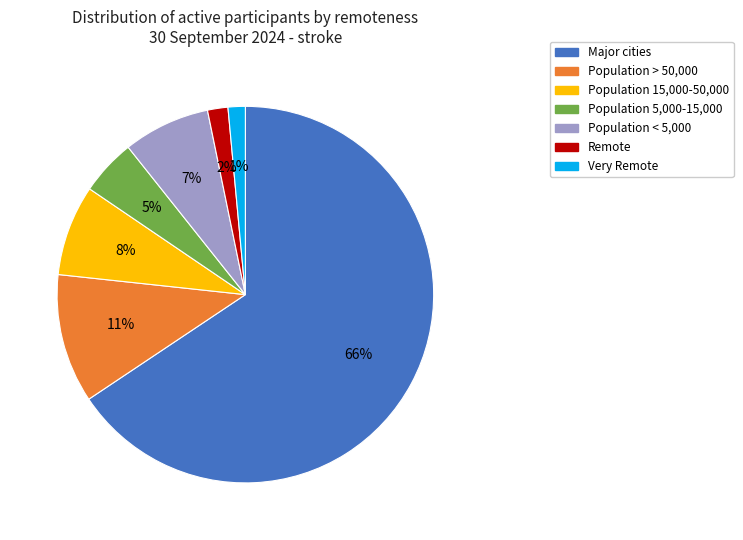

Is the sum of Population 5,000-15,000 and Very Remote greater than half?

No